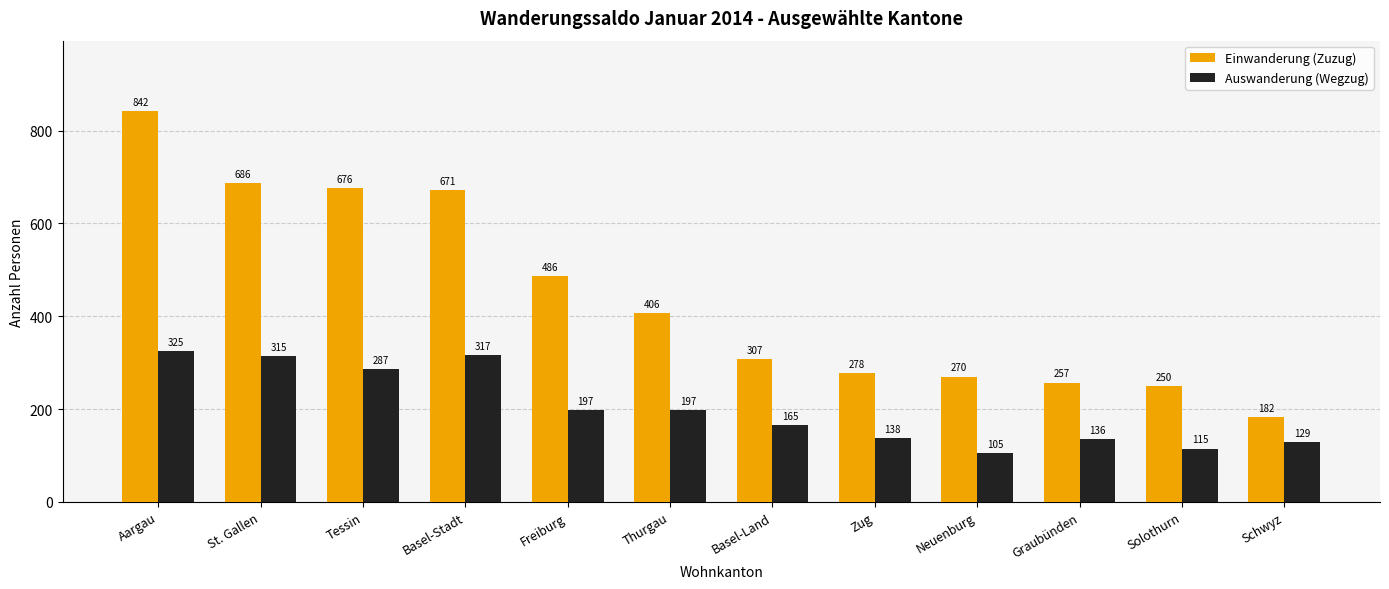

At Zug, list the series in order from smallest to largest.

Auswanderung (Wegzug), Einwanderung (Zuzug)